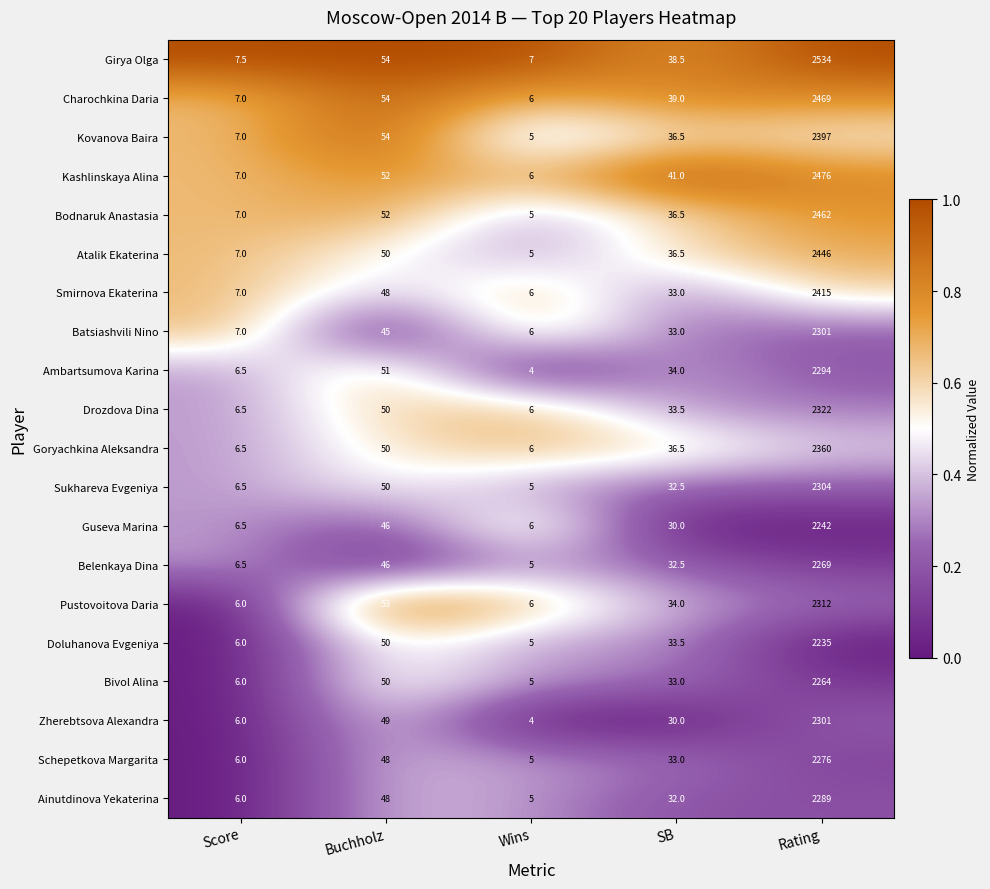

Where does the Drozdova Dina series first go above 33?

Buchholz